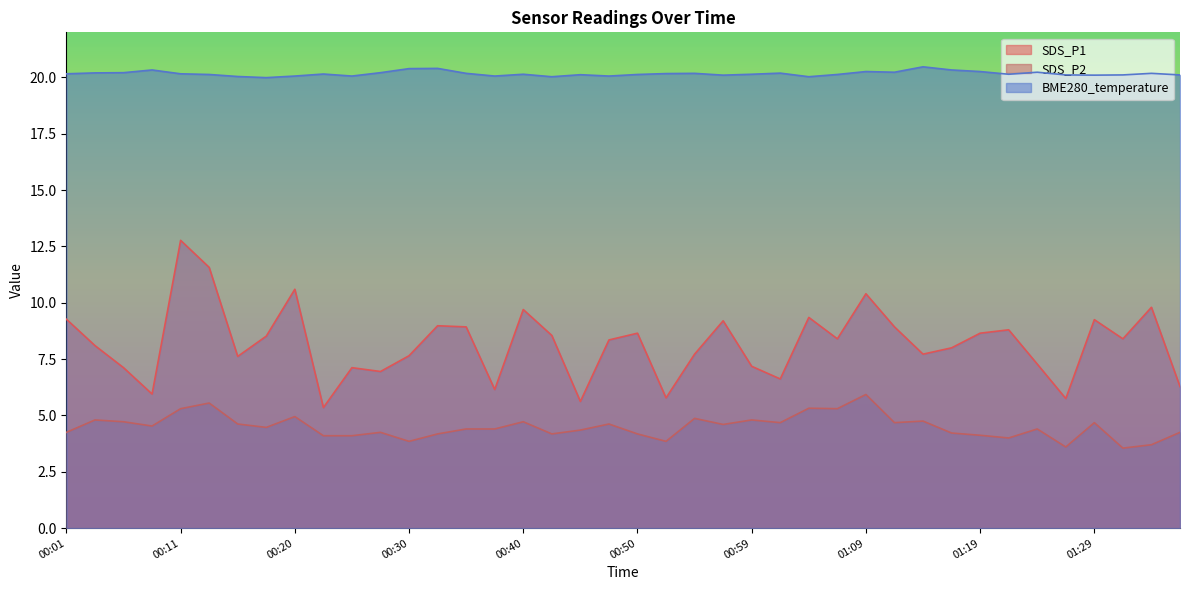

The SDS_P1 series shows 12.4 at 00:47. True or false?

False